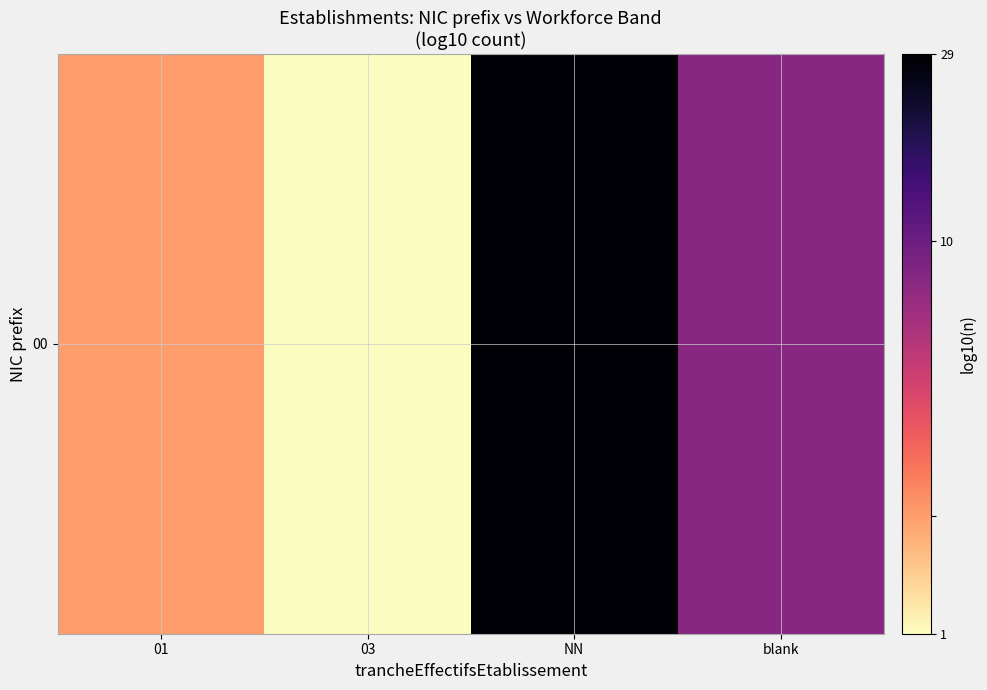

List the labels in order of value, largest first.

NN, blank, 01, 03